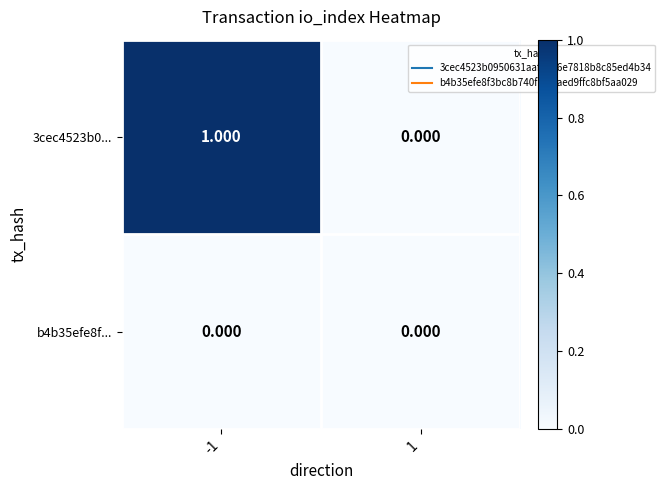

Is the value of 3cec4523b0... at -1 greater than the value of b4b35efe8f... at 1?

Yes